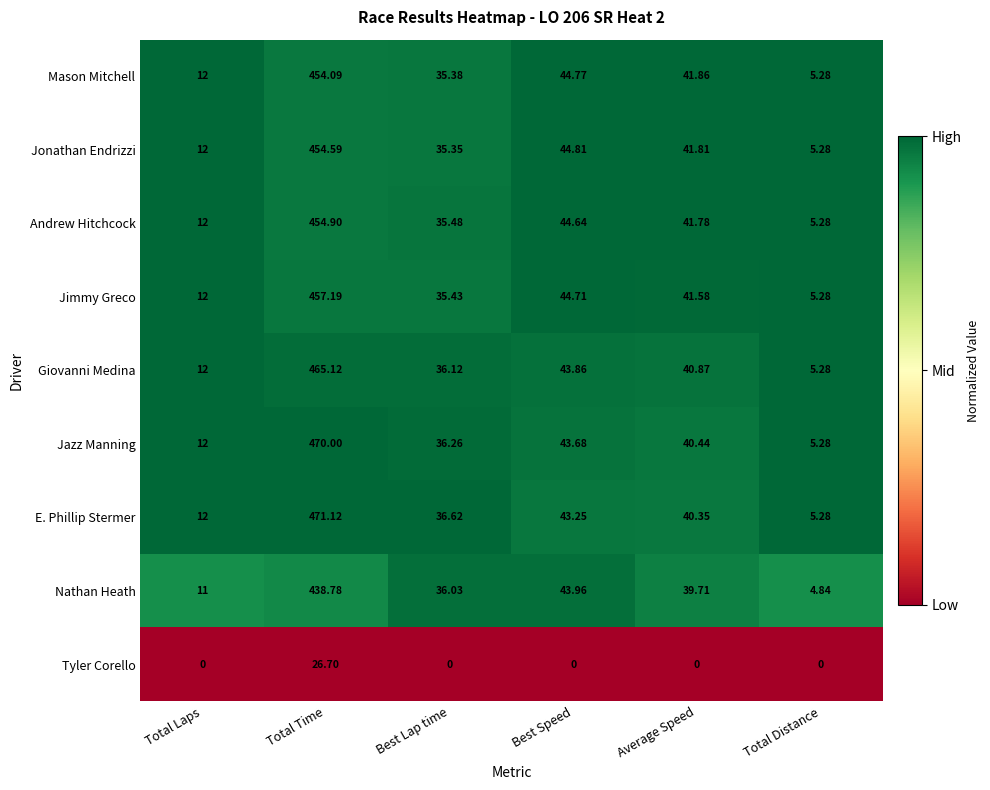

Which series changed the most between Total Laps and Best Lap time?

Nathan Heath